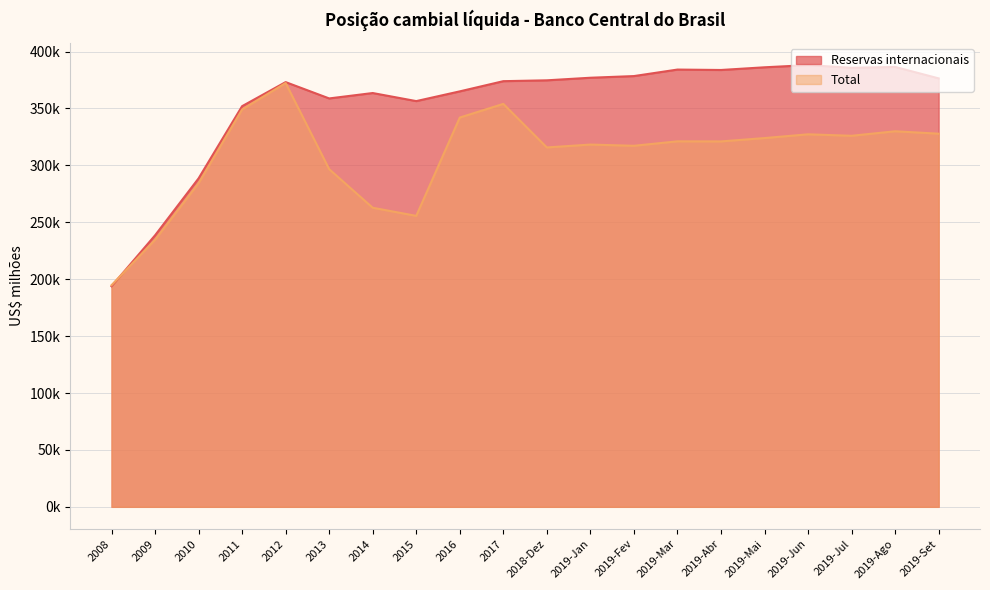

In Reservas internacionais, how many points are higher than both neighbors (excluding endpoints)?

5